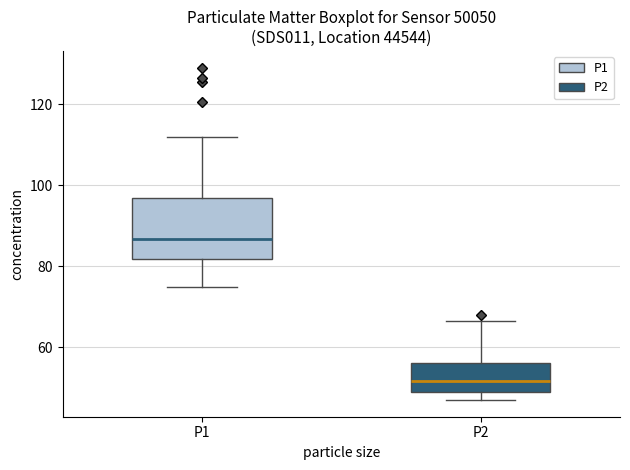

Reading left to right, transcribe this box plot: for each box, give where its median line is, the range the box spans, and where its two whiskers end, as read against the y-axis. The values are not printed on the chart, so give them approximately, as read against the axis.

P1: median 86, box 82 to 96, whiskers 74 to 112
P2: median 52, box 50 to 56, whiskers 48 to 66